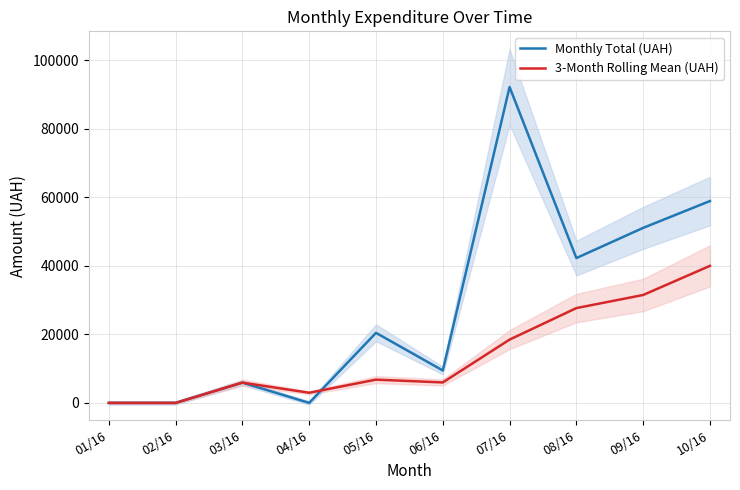

What is the sum of all Monthly Total (UAH) values?

280277.2